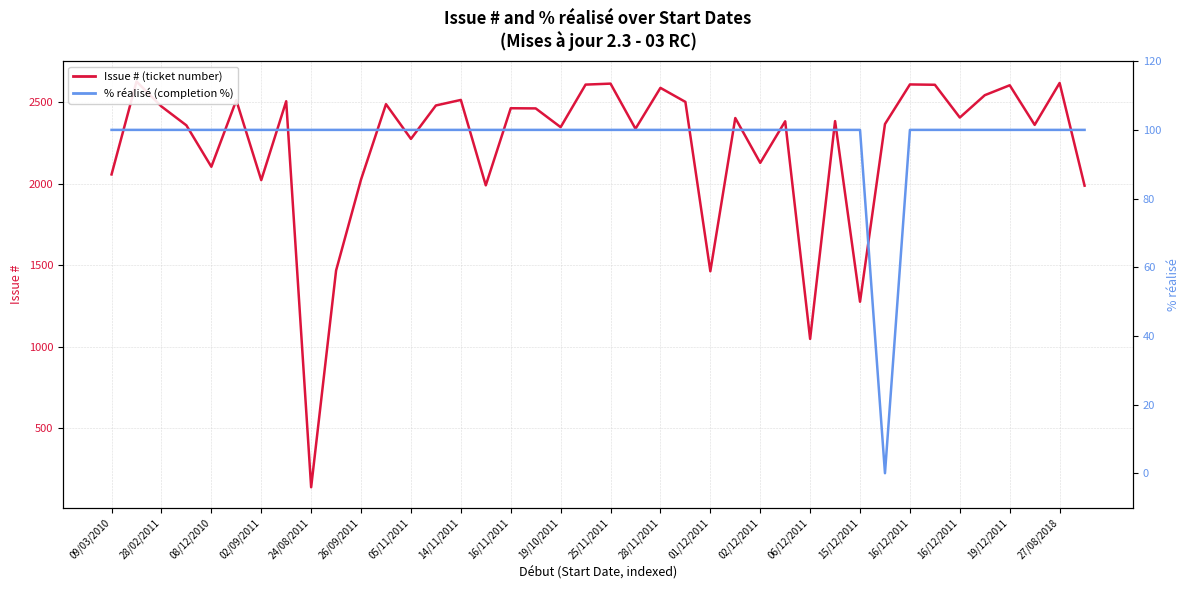

Reading left to right, list all the values displayed in this chart.

Issue # (ticket number): 2057	2627	2474	2358	2104	2512	2022	2506	138	1468	2026	2488	2275	2480	2514	1990	2463	2462	2347	2608	2614	2337	2588	2502	1463	2403	2128	2383	1048	2384	1276	2366	2609	2607	2406	2543	2604	2361	2618	1988
% réalisé (completion %): 100	100	100	100	100	100	100	100	100	100	100	100	100	100	100	100	100	100	100	100	100	100	100	100	100	100	100	100	100	100	100	0	100	100	100	100	100	100	100	100